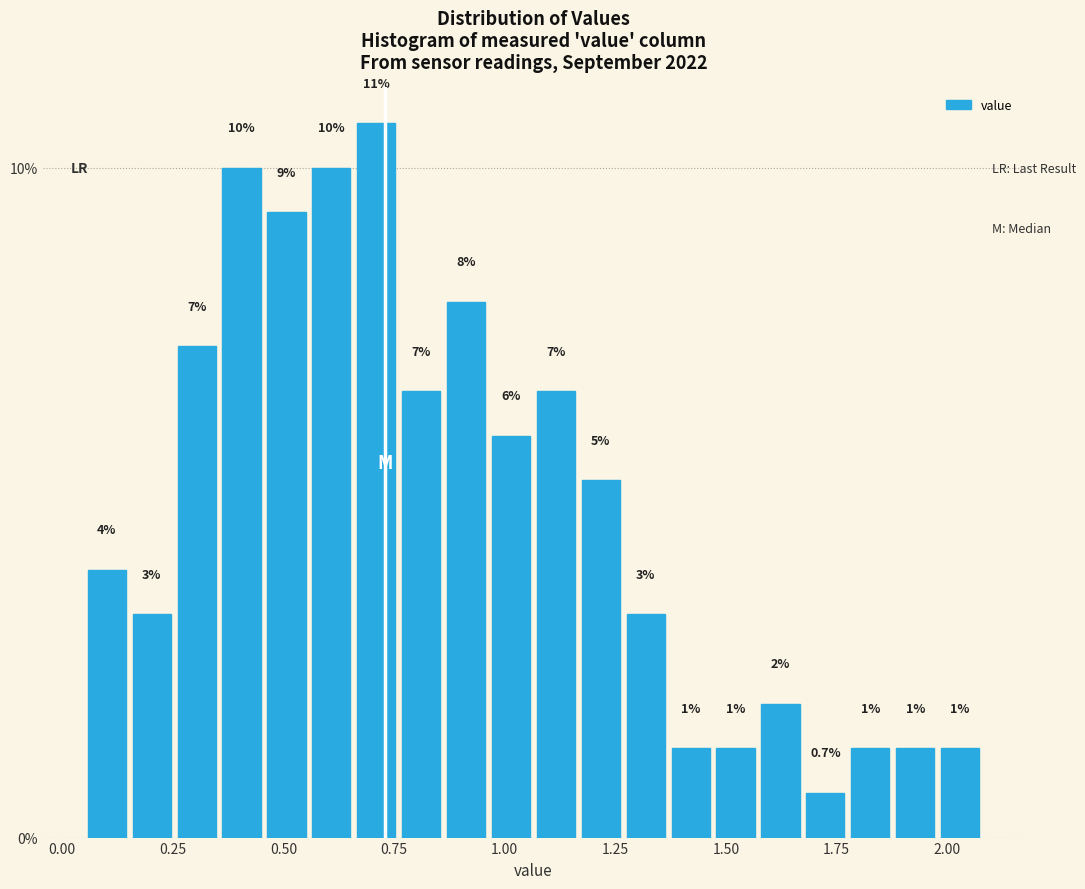

Read against the x-axis, roughly where is the centre of the tallest bar?

0.70